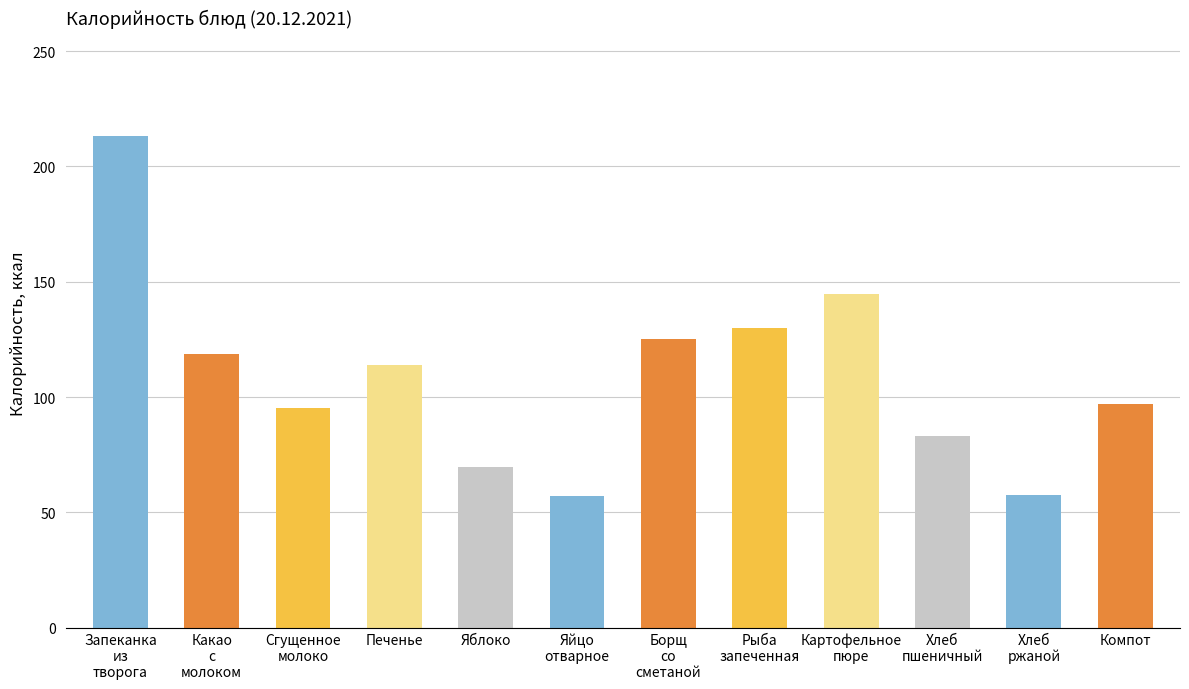

How many distinct data groups are displayed?

1